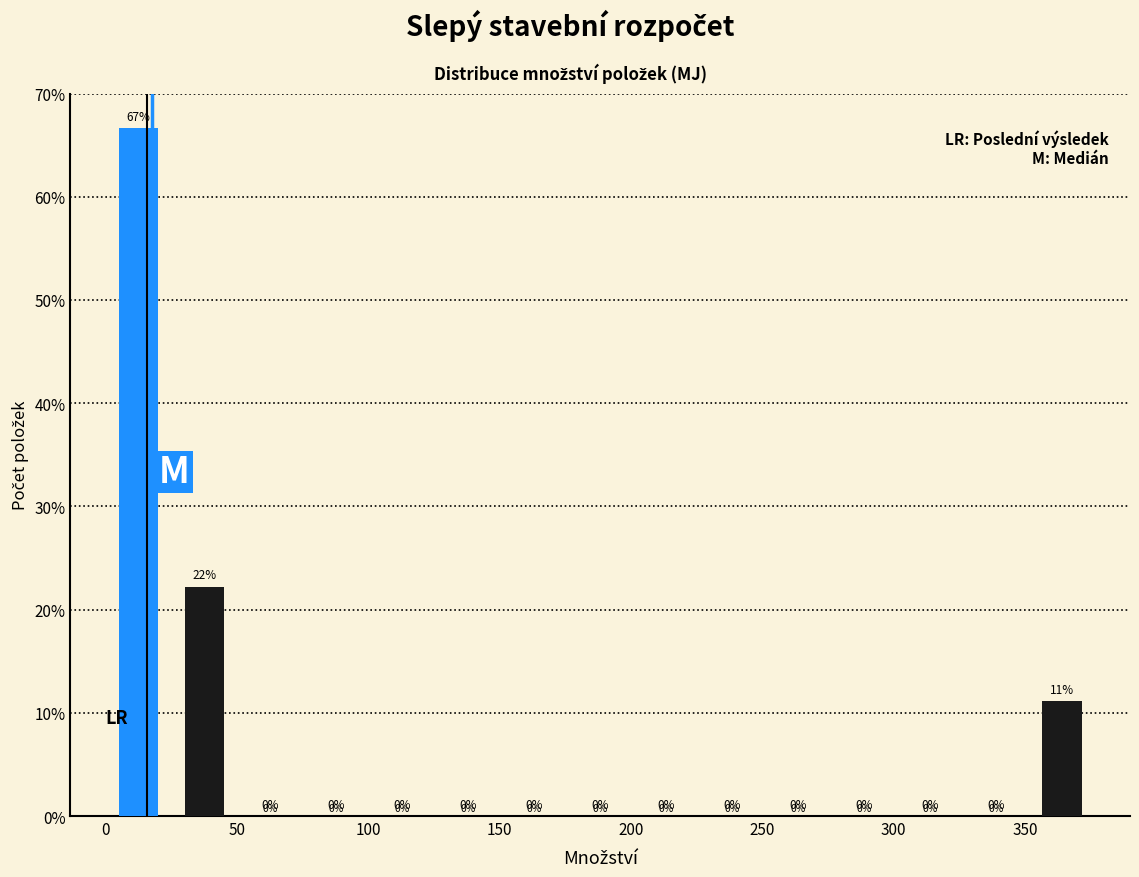

Which range on the x-axis has the tallest bar?

0 to 25